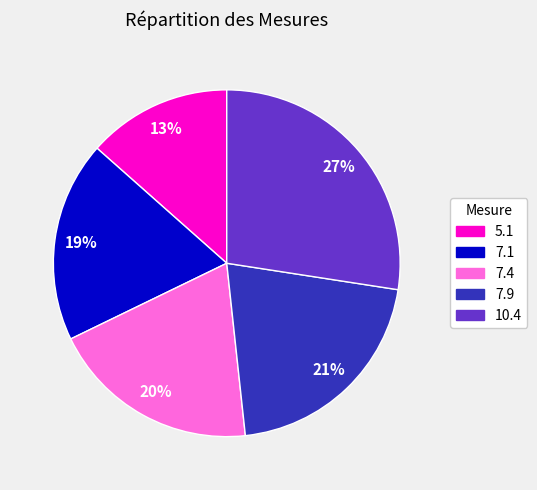

Is 10.4 the majority of the pie?

No